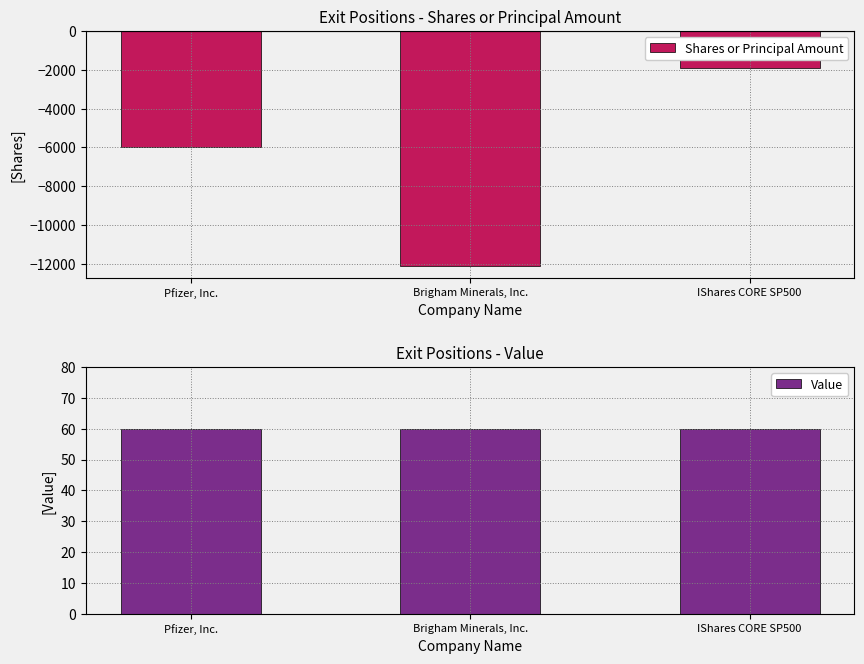

Reading right to left, transcribe all the data shown in this chart.

Shares or Principal Amount: IShares CORE SP500=-1893	Brigham Minerals, Inc.=-12100	Pfizer, Inc.=-6000
Value: IShares CORE SP500=60	Brigham Minerals, Inc.=60	Pfizer, Inc.=60